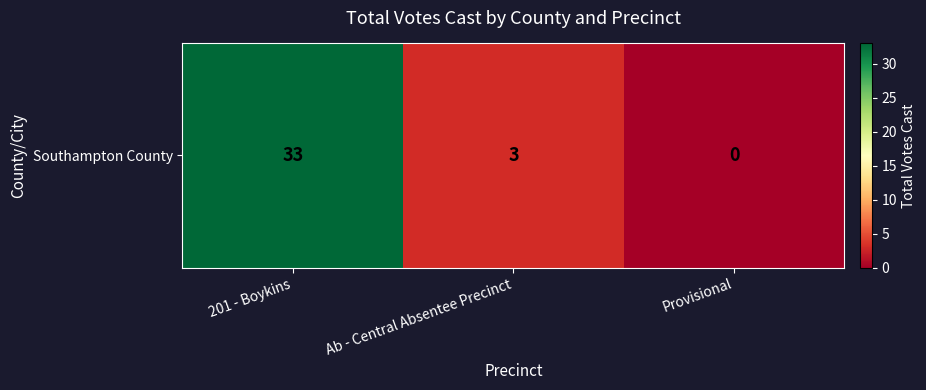

Rank the categories by value from highest to lowest.

201 - Boykins, Ab - Central Absentee Precinct, Provisional